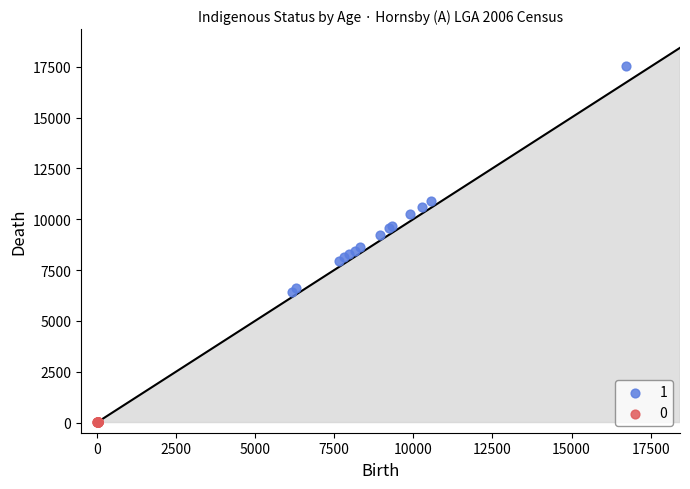

What are all the series names shown in the legend?

1, 0